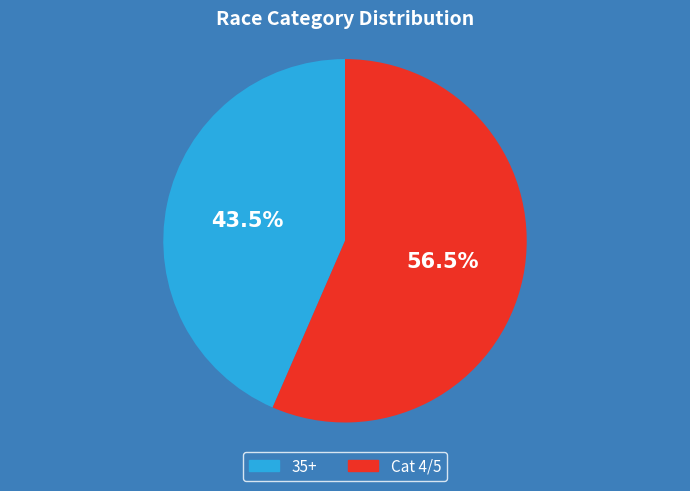

Which slice is the smallest?

35+